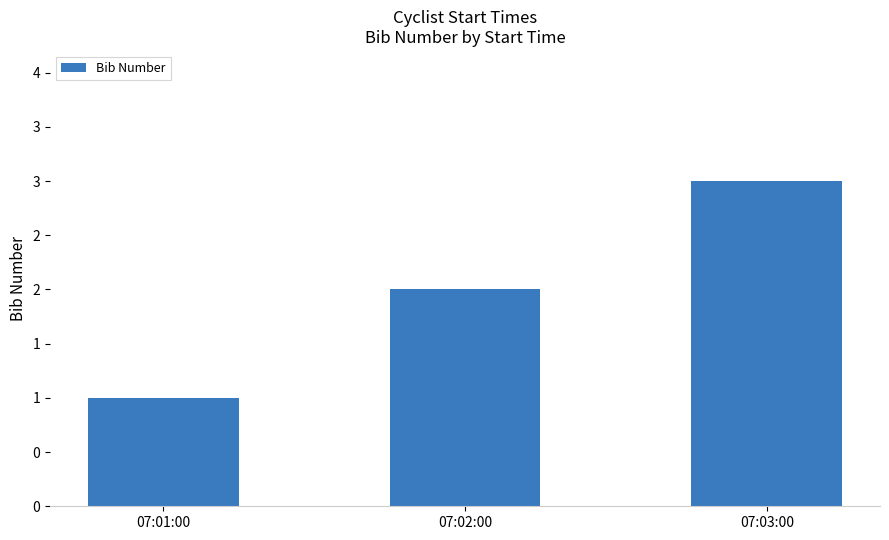

Reading left to right, what are all the values shown in this chart?

1	2	3